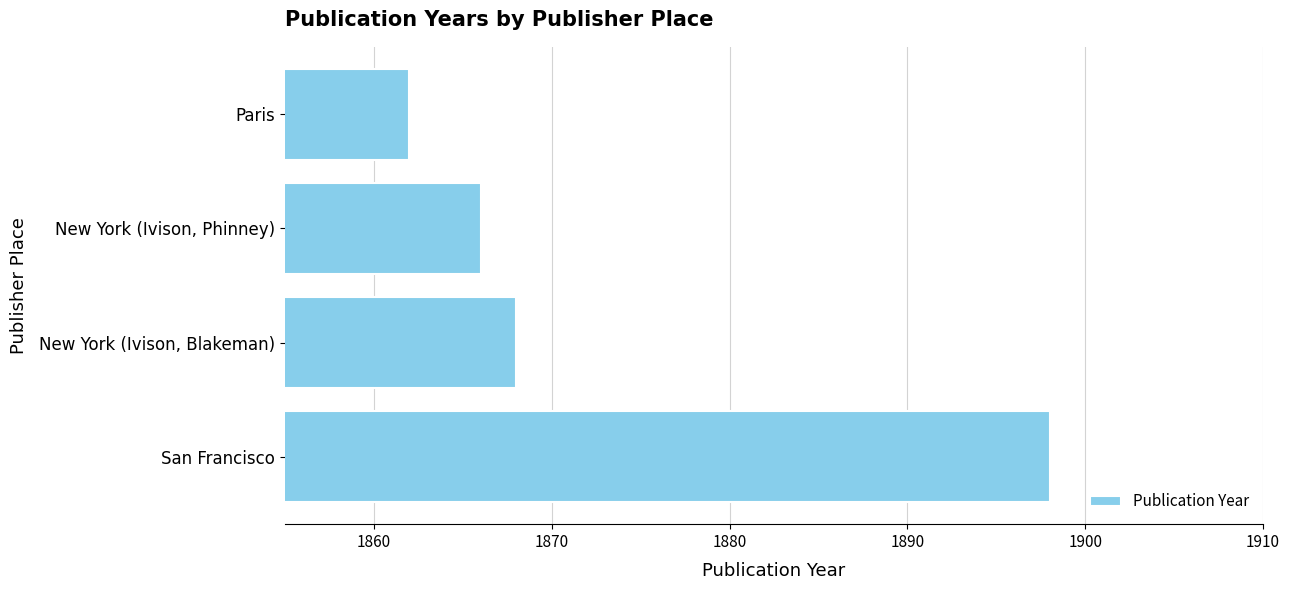

What is the change in value from San Francisco to Paris?

-36